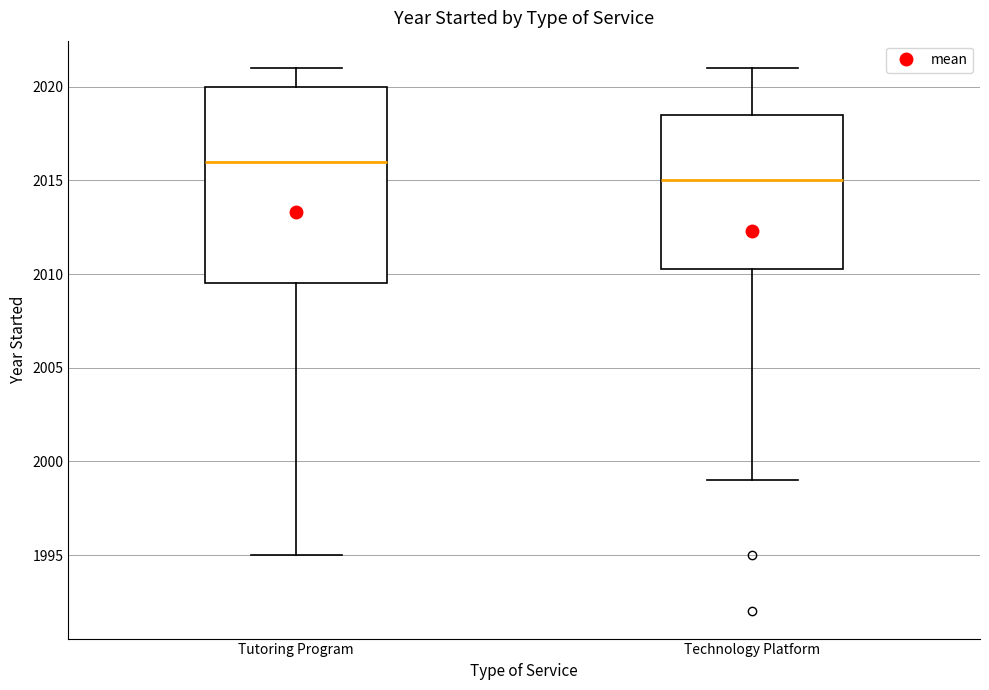

Which box is the tallest, from its lower edge to its upper edge?

Tutoring Program